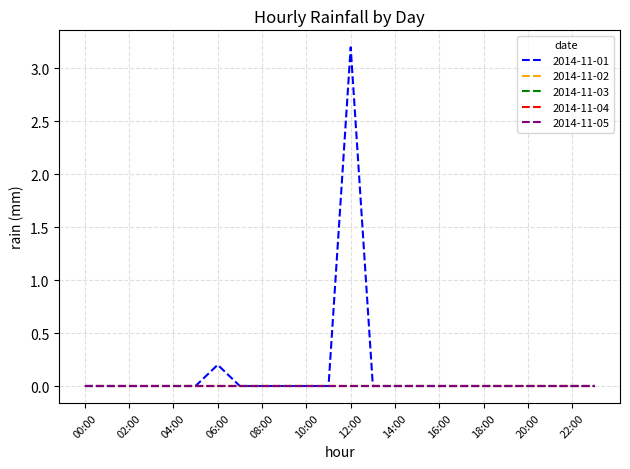

Is this an area chart (filled region under the line)?

No